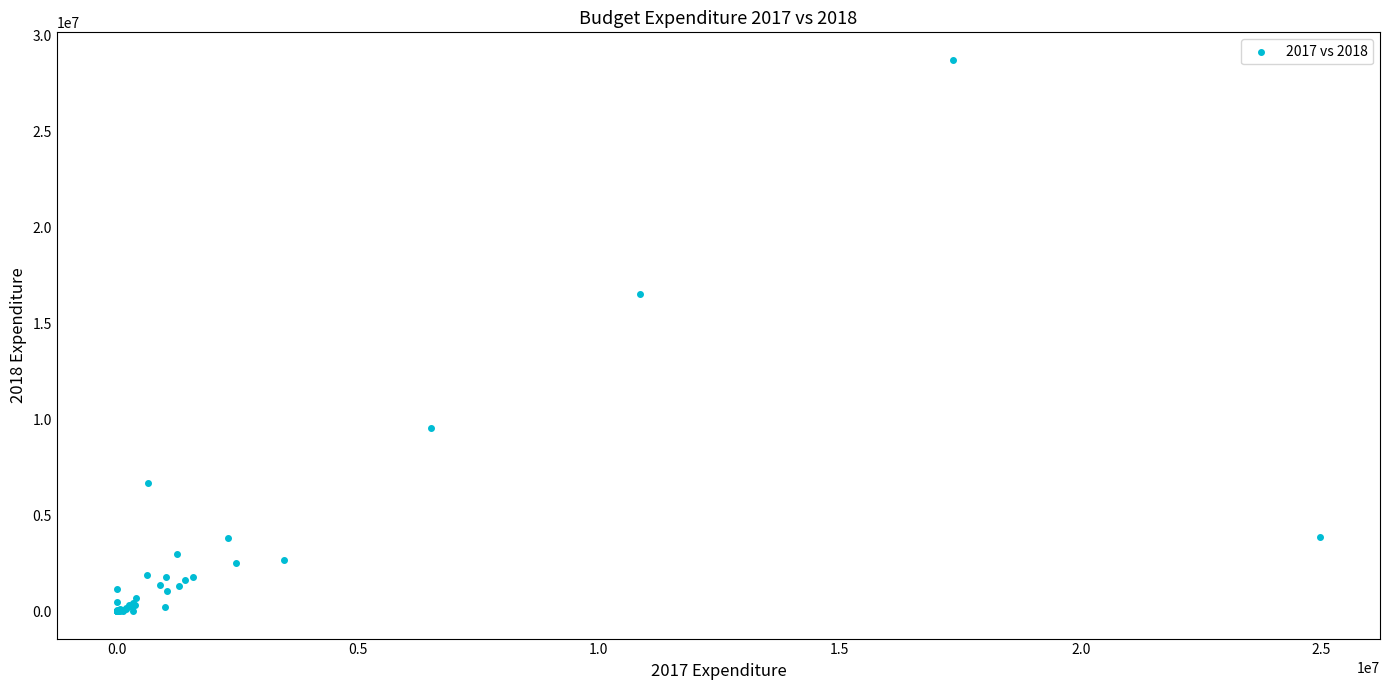

What Y value in the scatter plot is closest to 14366040?

16515087.7